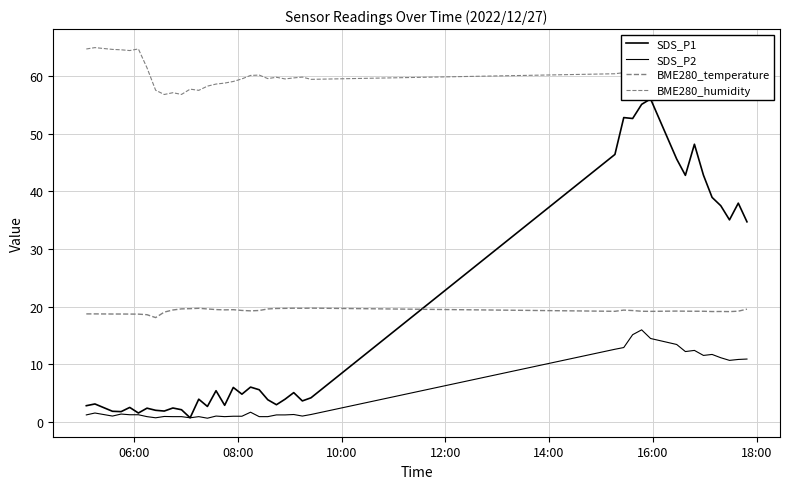

Reading right to left, what are all the values shown in this chart?

SDS_P1: 34.7	38.0	35.1	37.5	39.0	42.8	48.2	42.8	45.6	56.1	55.1	52.7	52.8	46.4	4.2	3.6	5.1	3.9	3.0	3.8	5.6	6.0	4.8	6.0	2.9	5.4	2.7	3.9	0.7	2.1	2.4	1.9	2.0	2.4	1.5	2.5	1.8	1.8	3.1	2.8
SDS_P2: 10.9	10.8	10.7	11.1	11.7	11.5	12.4	12.2	13.4	14.5	16.0	15.1	12.9	12.6	1.3	1.0	1.3	1.2	1.2	0.9	0.9	1.7	1.0	1.0	0.9	1.0	0.6	0.9	0.7	0.9	0.9	0.9	0.7	0.9	1.2	1.2	1.4	1.0	1.5	1.2
BME280_temperature: 19.6	19.2	19.1	19.2	19.1	19.2	19.2	19.2	19.2	19.2	19.2	19.3	19.4	19.2	19.7	19.7	19.7	19.7	19.7	19.6	19.3	19.3	19.3	19.5	19.4	19.5	19.6	19.7	19.6	19.6	19.4	19.1	18.1	18.6	18.7	18.7	18.7	18.7	18.7	18.7
BME280_humidity: 62.0	62.1	62.0	61.7	61.6	61.3	61.3	61.0	60.9	61.3	60.6	60.5	60.6	60.4	59.5	59.9	59.7	59.5	59.8	59.6	60.2	60.1	59.5	59.1	58.8	58.6	58.3	57.6	57.8	56.9	57.1	56.8	57.6	61.5	64.8	64.5	64.6	64.7	65.0	64.7